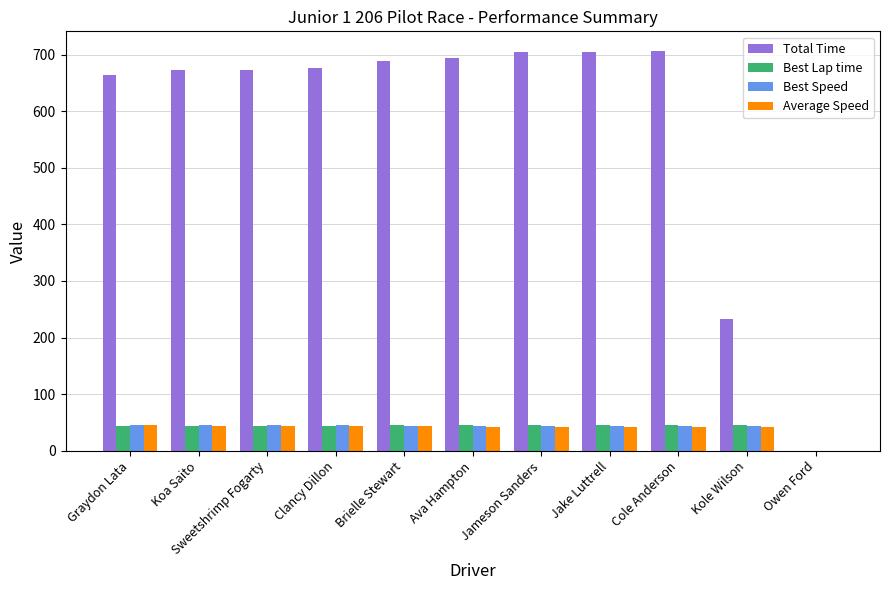

What is the approximate value of Best Lap time at Ava Hampton?

45.3